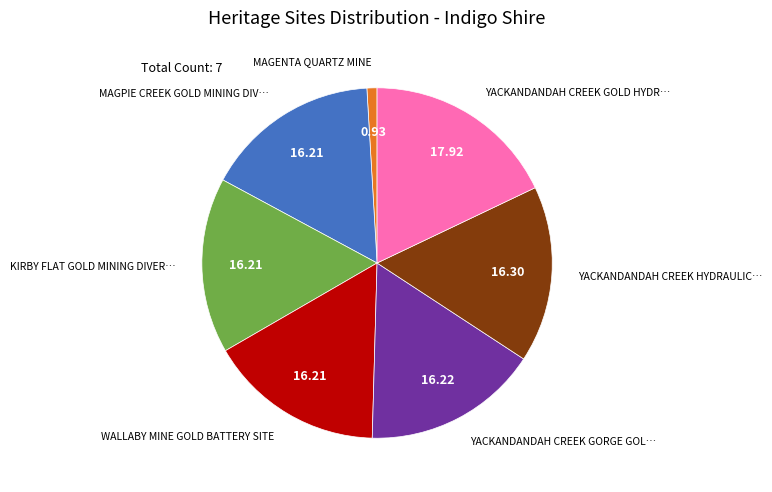

Is there a majority slice in this chart?

No